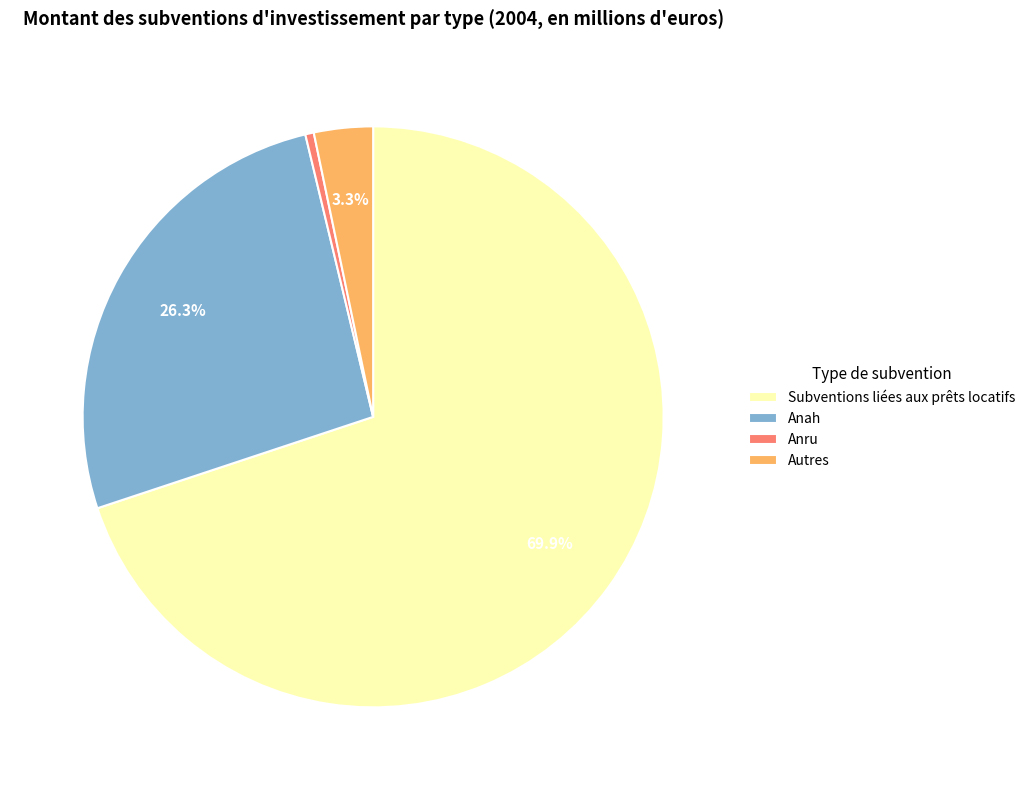

Which category has the smallest portion of the pie?

Anru